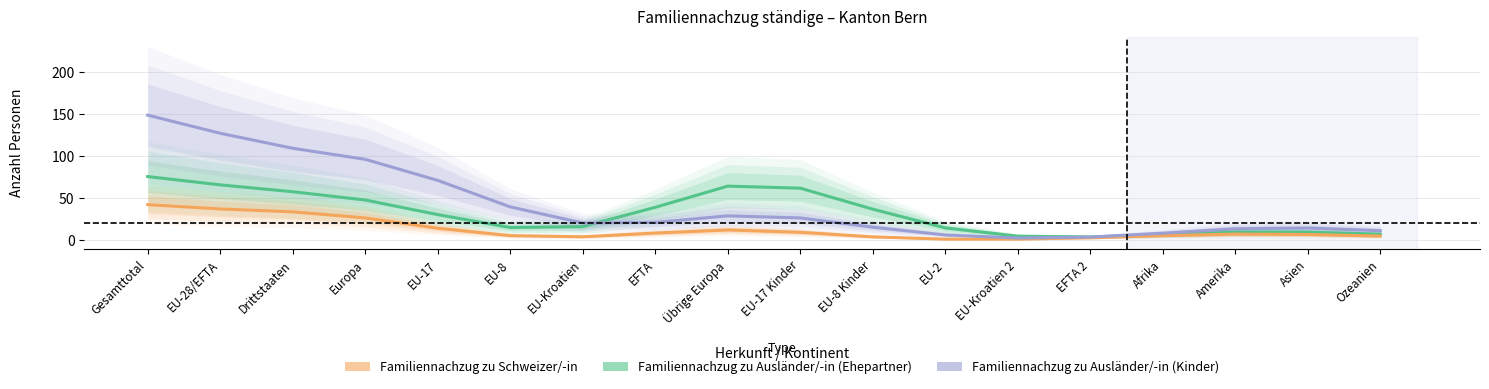

Rank the series by their average value, from highest to lowest.

Familiennachzug zu Ausländer/-in (Kinder), Familiennachzug zu Ausländer/-in (Ehepartner), Familiennachzug zu Schweizer/-in (Total)